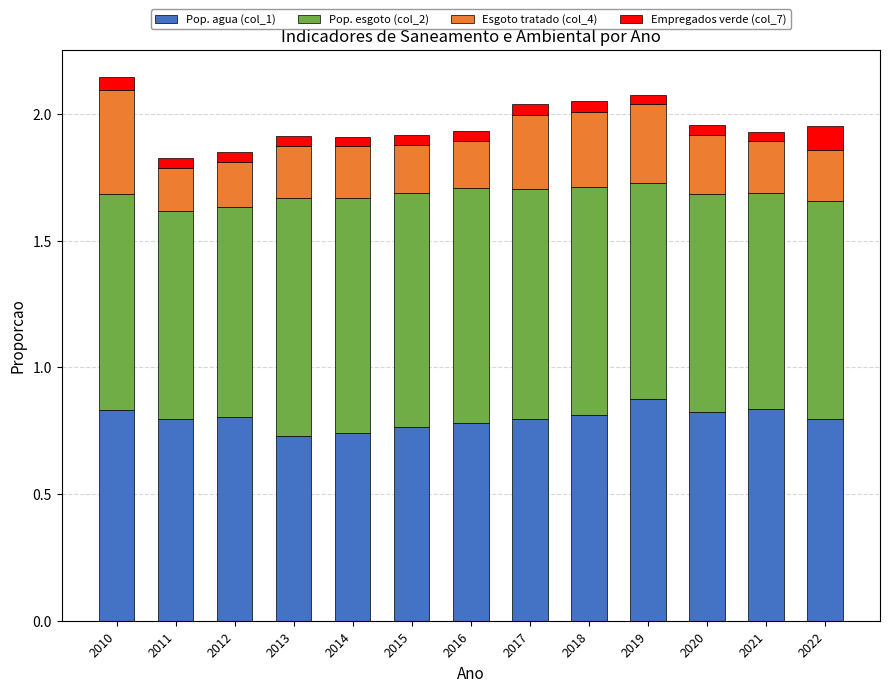

What is the total value across all series at 2013?

1.9